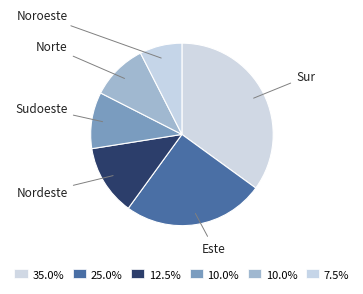

How many slices are in this pie chart?

6